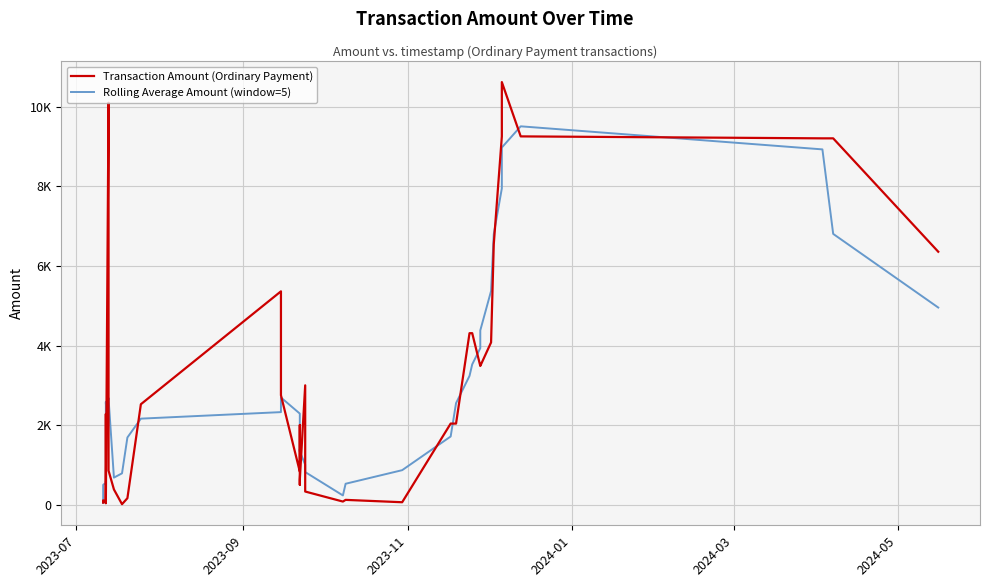

List the series in order of their peak value, lowest first.

Rolling Average Amount (window=5), Transaction Amount (Ordinary Payment)